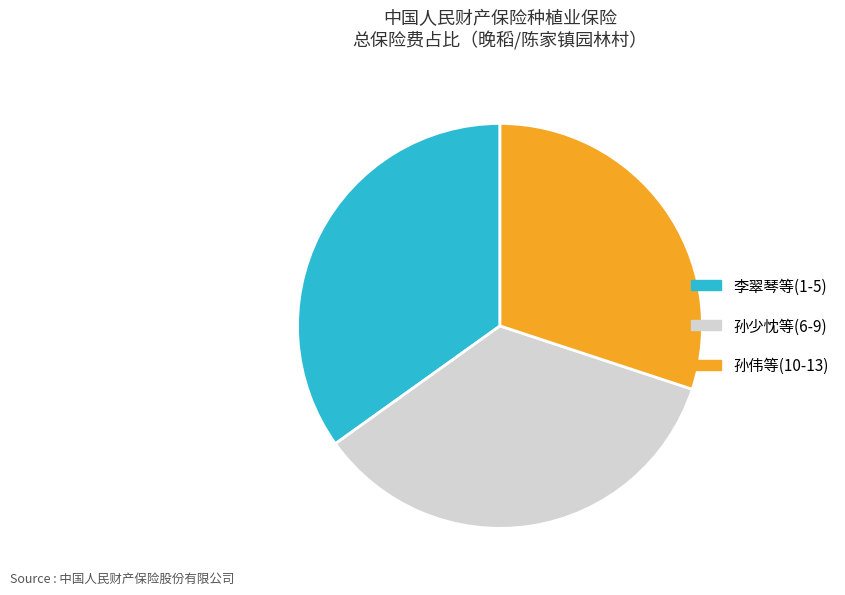

Is there any slice that represents more than half of the pie?

No